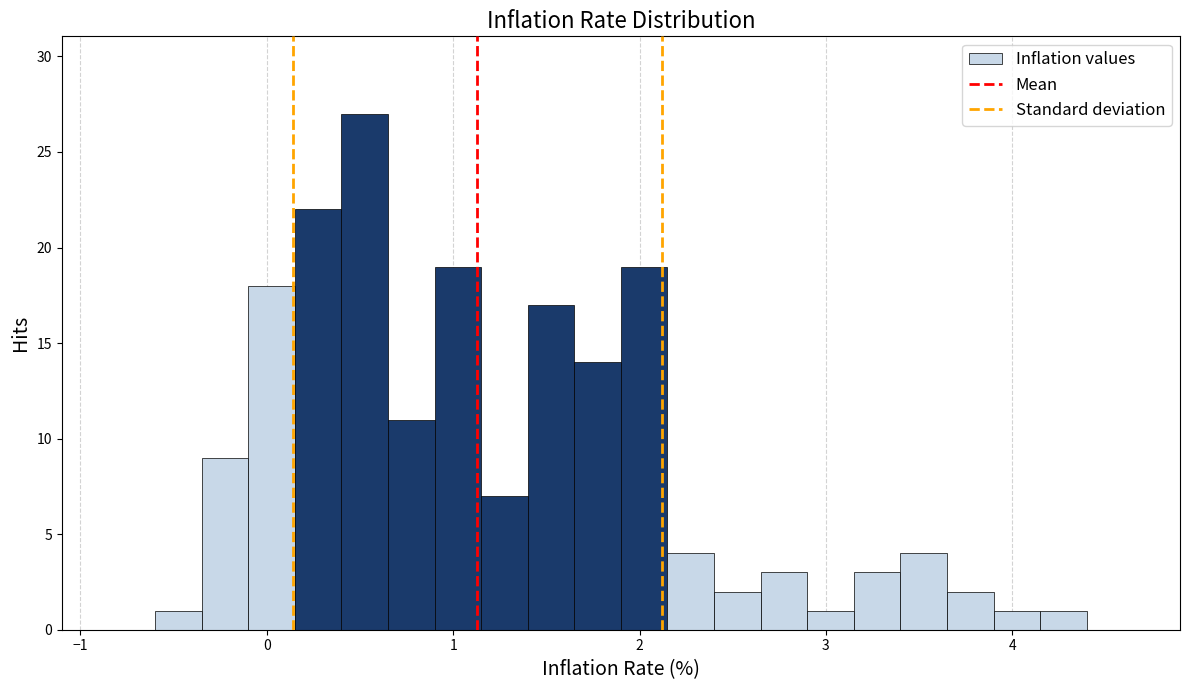

Around what value on the x-axis is the tallest bar? Give the approximate position of its centre, as read against the axis.

0.5